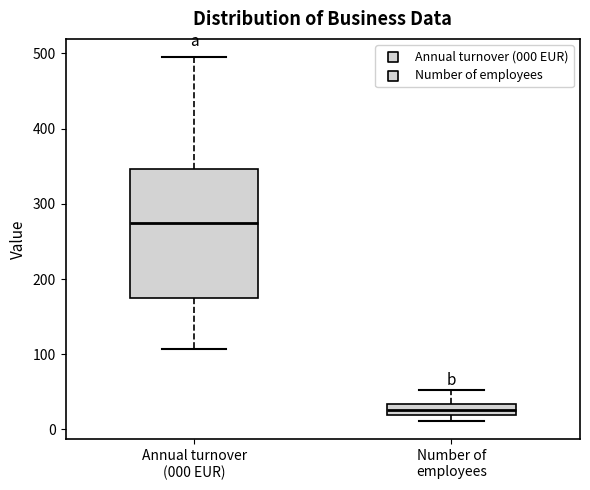

Which box is the tallest, from its lower edge to its upper edge?

Annual turnover (000 EUR)